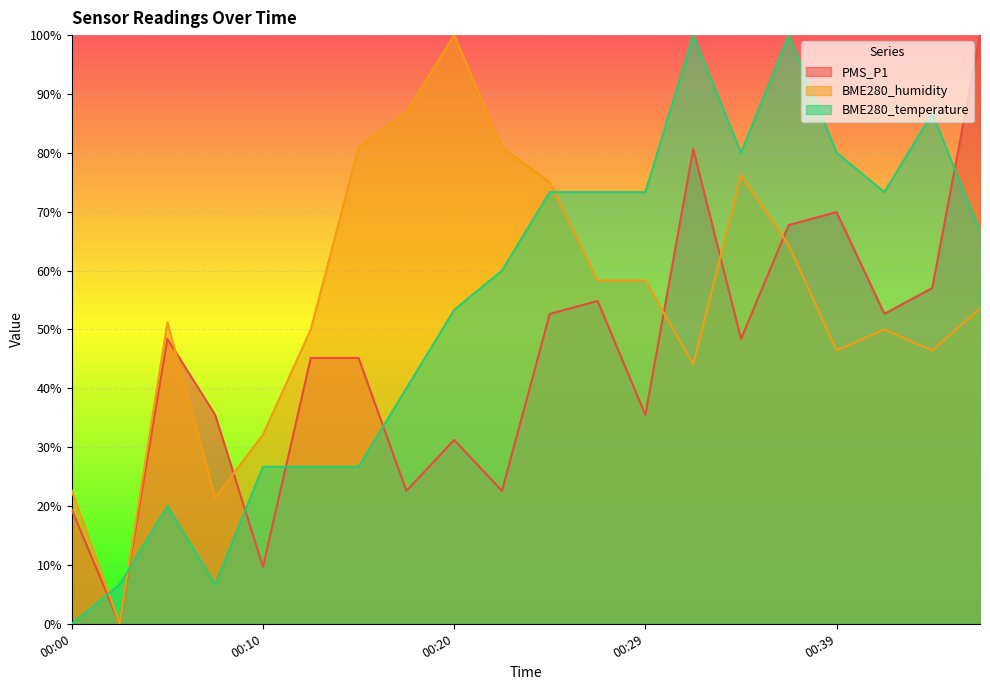

The value of BME280_humidity at 00:17 is 156.3. True or false?

False